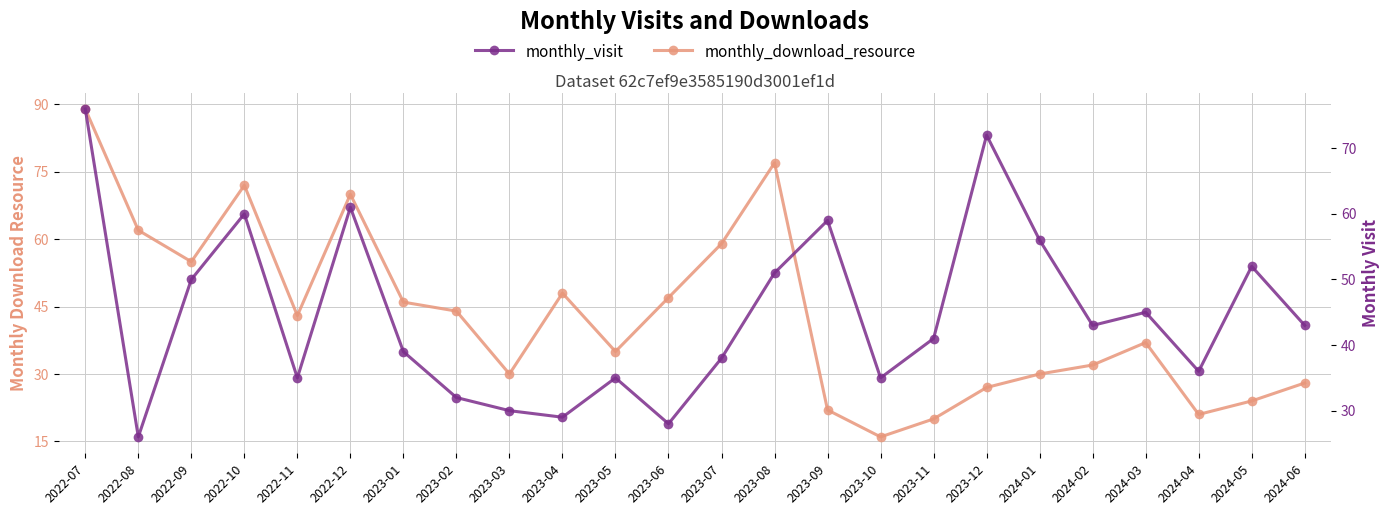

The value of monthly_download_resource at 2023-12 is 38. True or false?

False